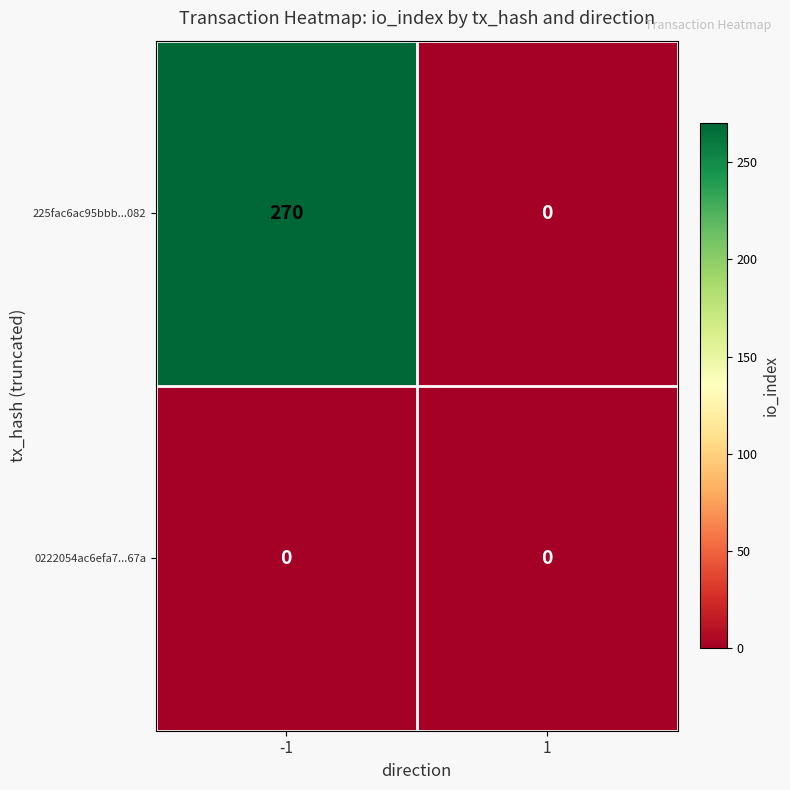

What is the sum of all 225fac6ac95bbb...082 values?

270